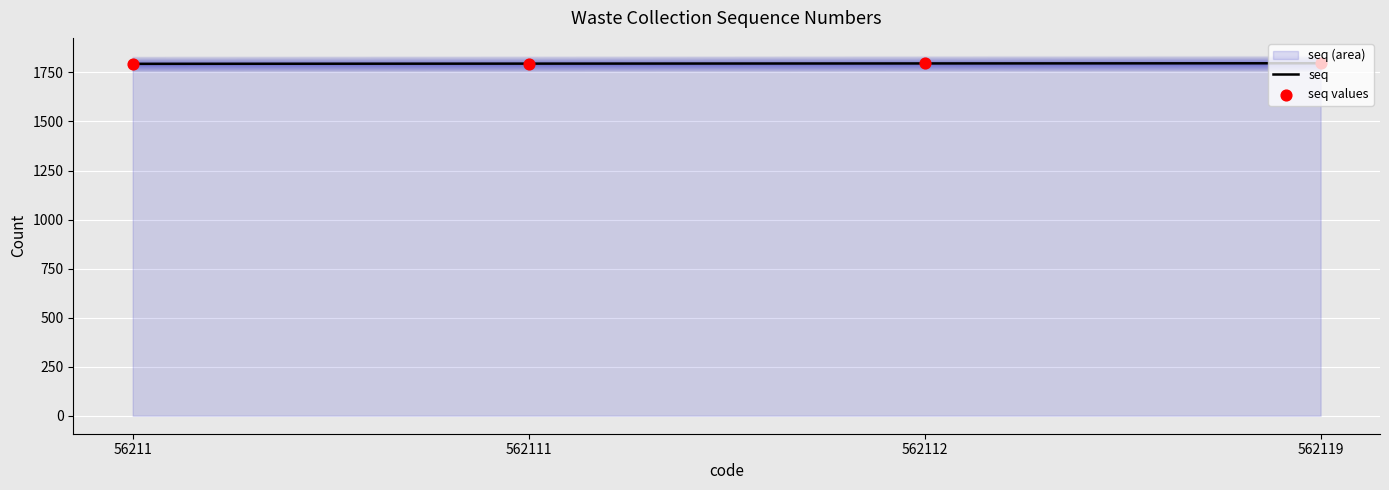

What is the lowest value of the seq series?

1794